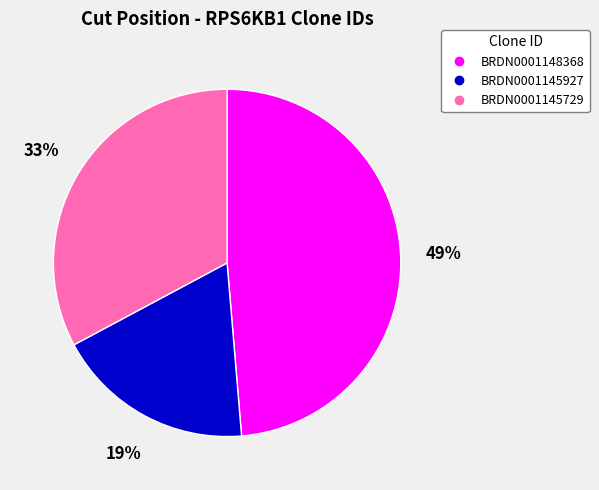

What is the largest slice in the pie chart?

BRDN0001148368